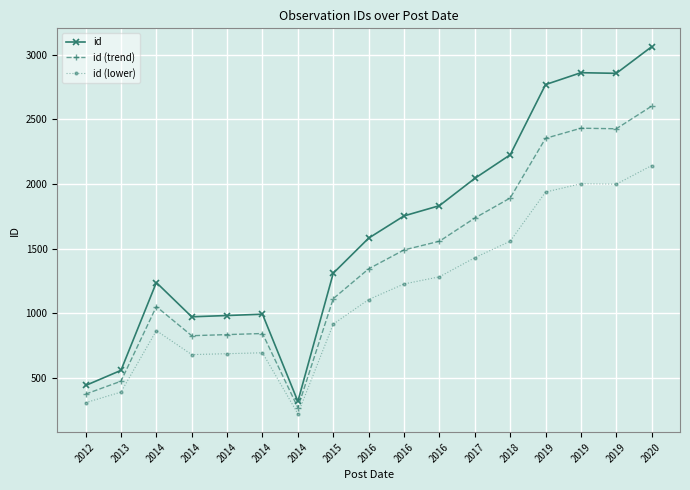

Is this an area chart (filled region under the line)?

No